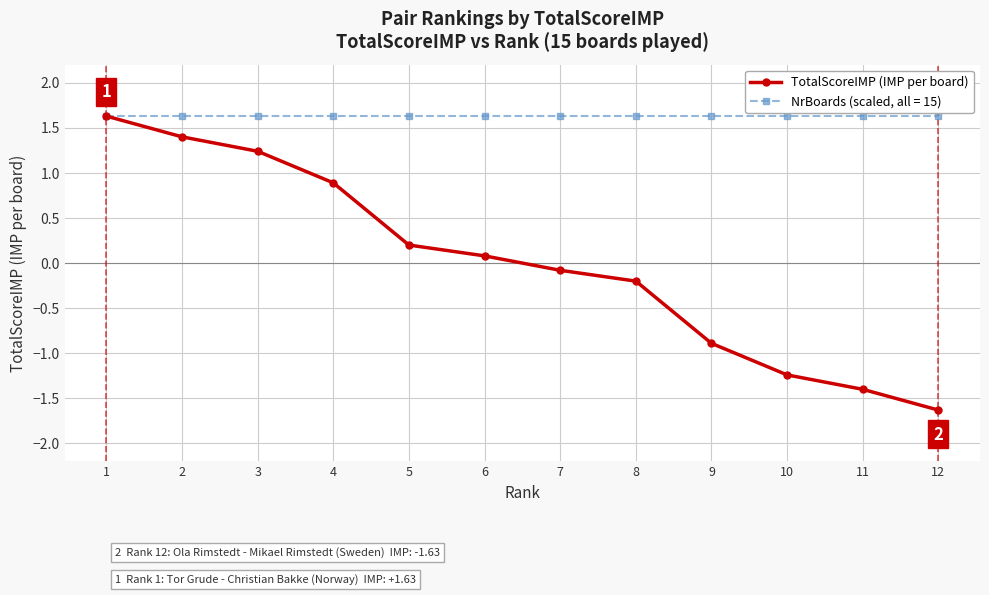

How many data points does each series have?

12